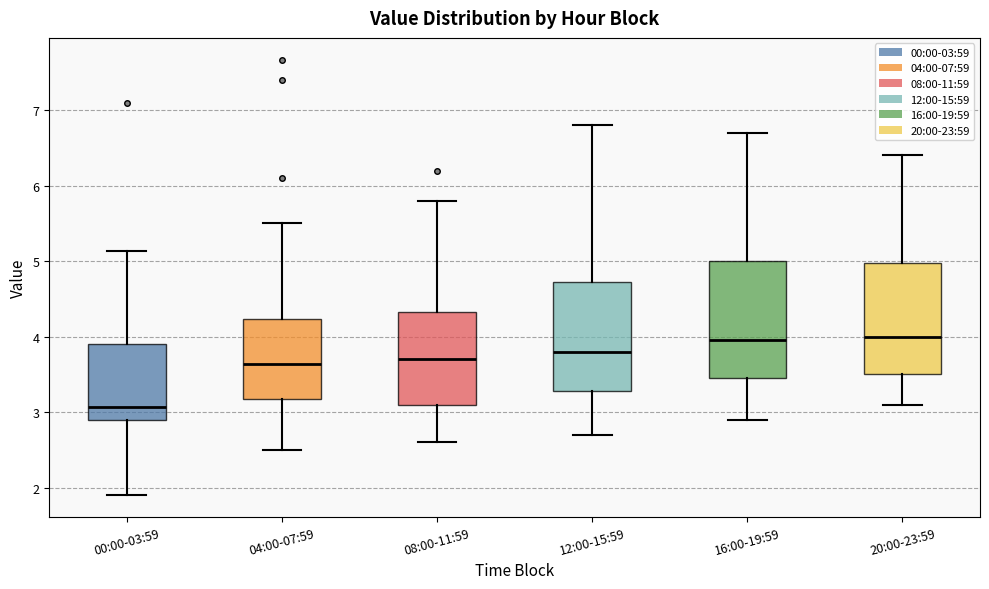

Reading left to right, transcribe this box plot: for each box, give where its median line is, the range the box spans, and where its two whiskers end, as read against the y-axis. The values are not printed on the chart, so give them approximately, as read against the axis.

00:00-03:59: median 3.1, box 2.9 to 3.9, whiskers 1.9 to 5.1
04:00-07:59: median 3.6, box 3.2 to 4.2, whiskers 2.5 to 5.5
08:00-11:59: median 3.7, box 3.1 to 4.3, whiskers 2.6 to 5.8
12:00-15:59: median 3.8, box 3.3 to 4.7, whiskers 2.7 to 6.8
16:00-19:59: median 4.0, box 3.5 to 5.0, whiskers 2.9 to 6.7
20:00-23:59: median 4.0, box 3.5 to 5.0, whiskers 3.1 to 6.4